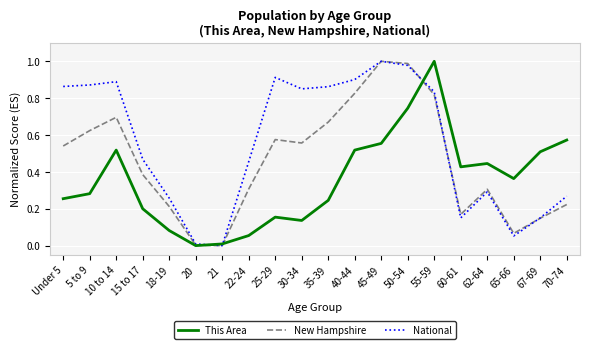

The value of New Hampshire at 10 to 14 is 0.7. True or false?

True